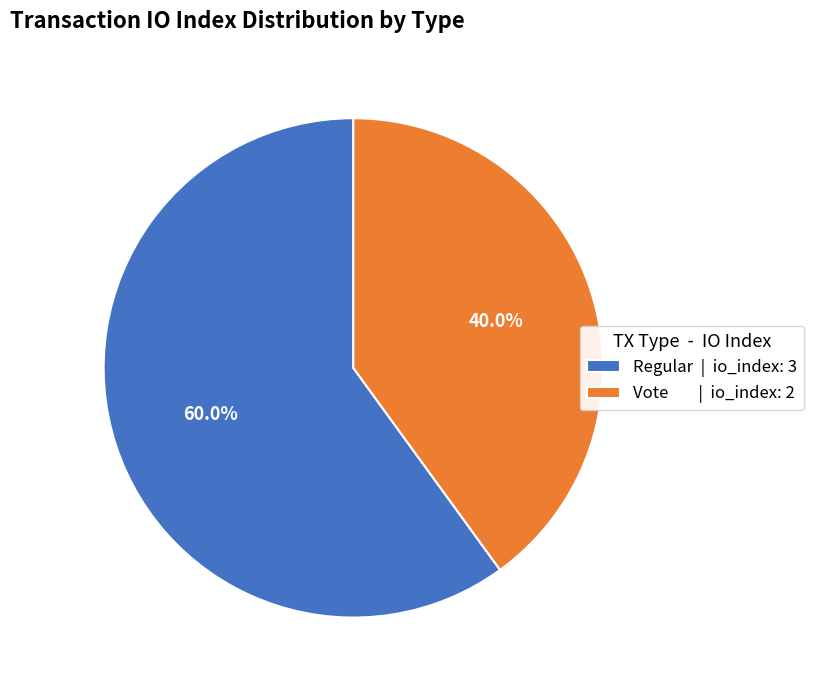

Does any single category account for the majority?

Yes